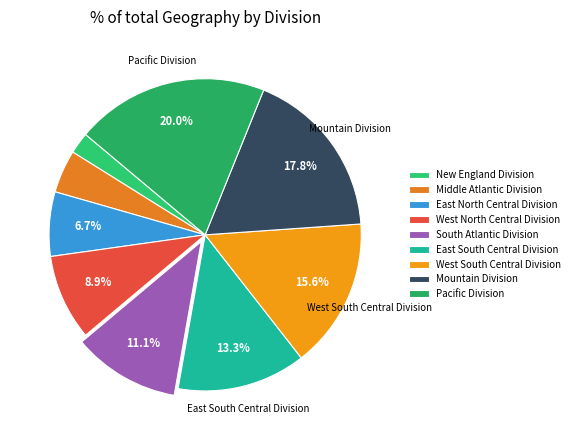

Does Pacific Division account for over 50% of the chart?

No